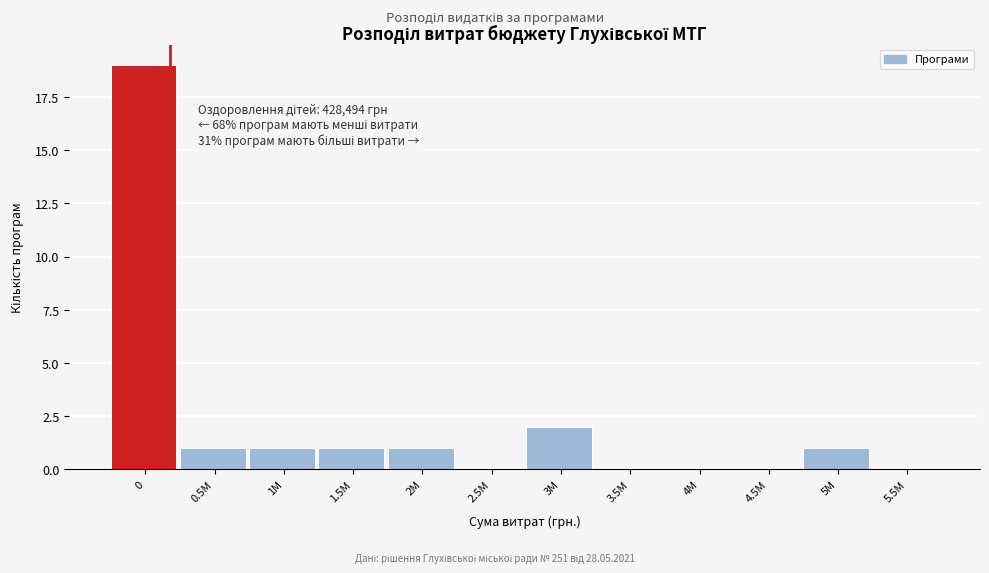

Reading right to left, transcribe all the data shown in this chart.

5.5M=0	5M=1	4.5M=0	4M=0	3.5M=0	3M=2	2.5M=0	2M=1	1.5M=1	1M=1	0.5M=1	0=19